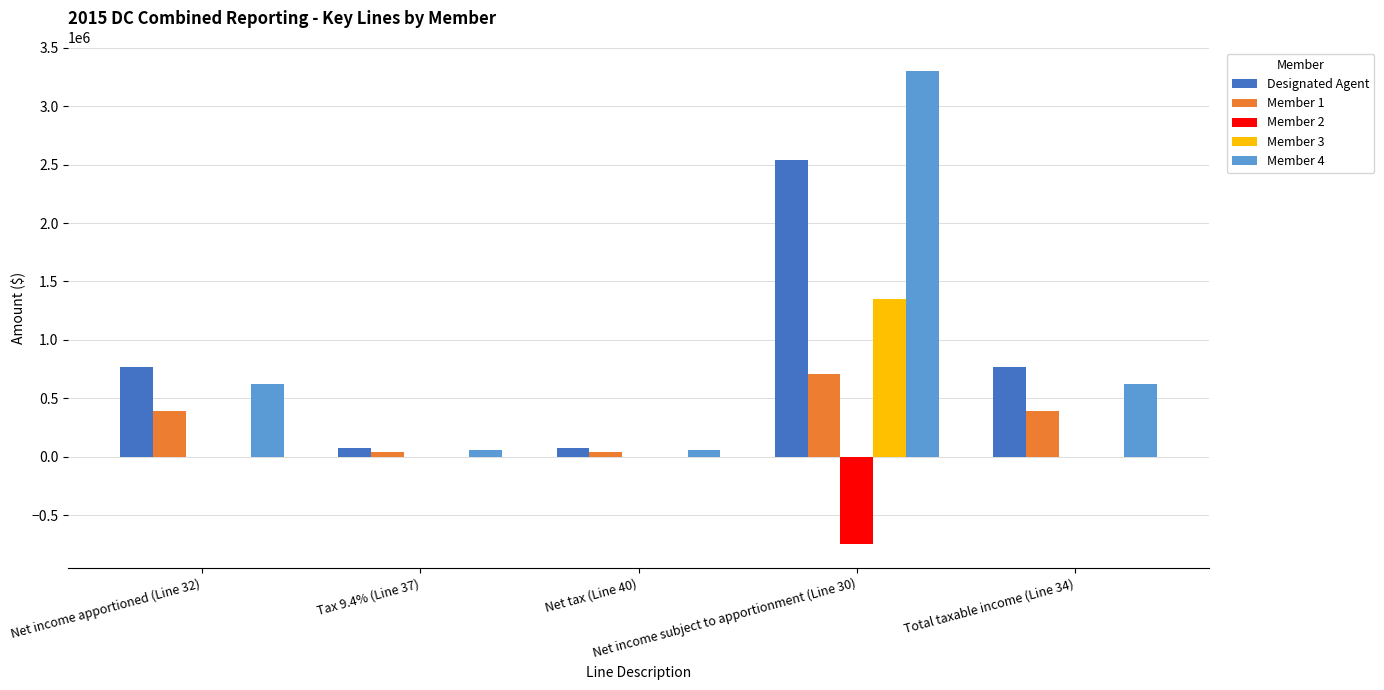

What is the greatest value displayed?

3300000.0